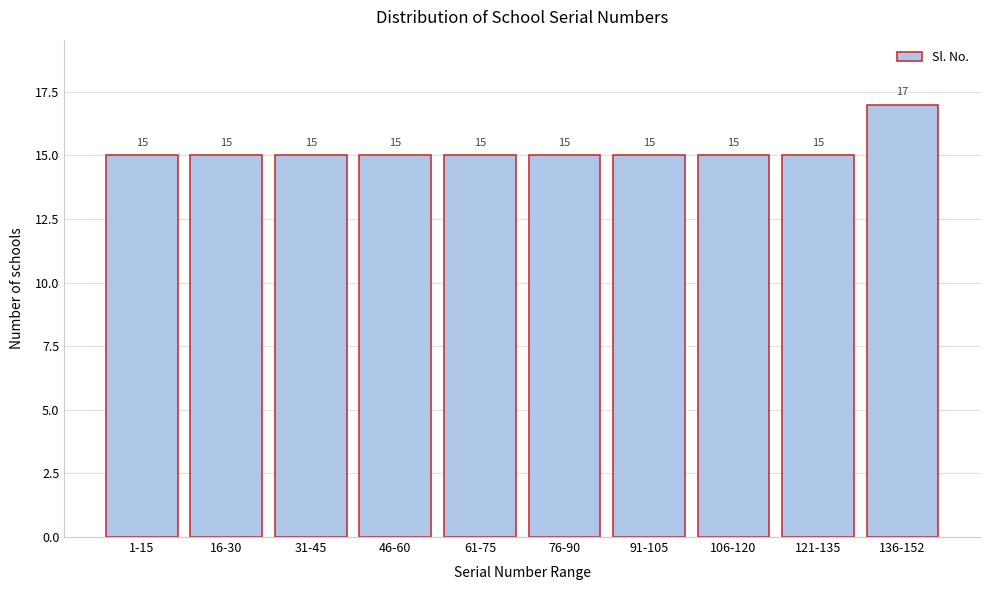

Reading left to right, what are all the values shown in this chart?

1-15=15	16-30=15	31-45=15	46-60=15	61-75=15	76-90=15	91-105=15	106-120=15	121-135=15	136-152=17